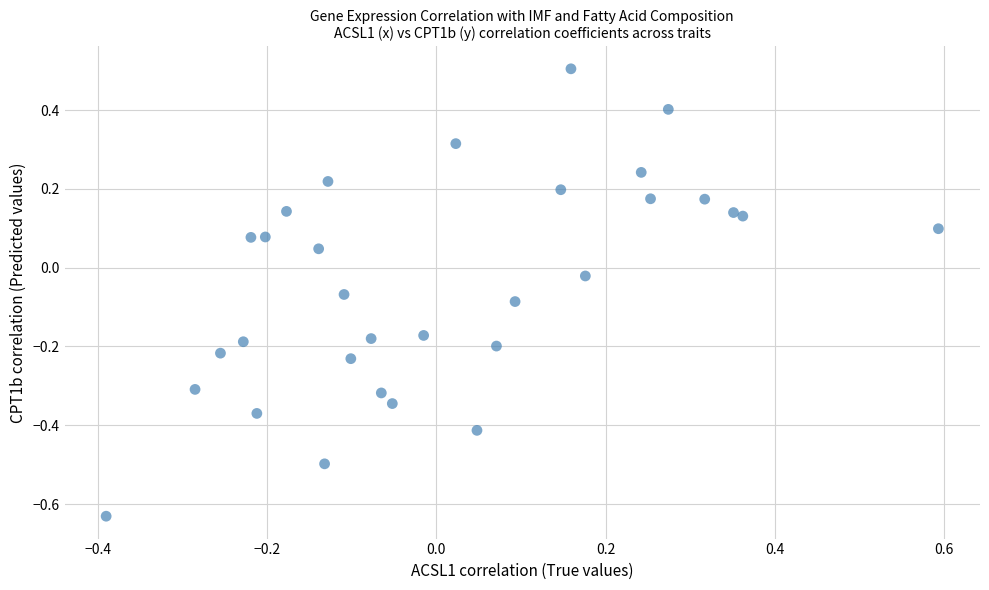

What is the range of X values (max minus min)?

1.0